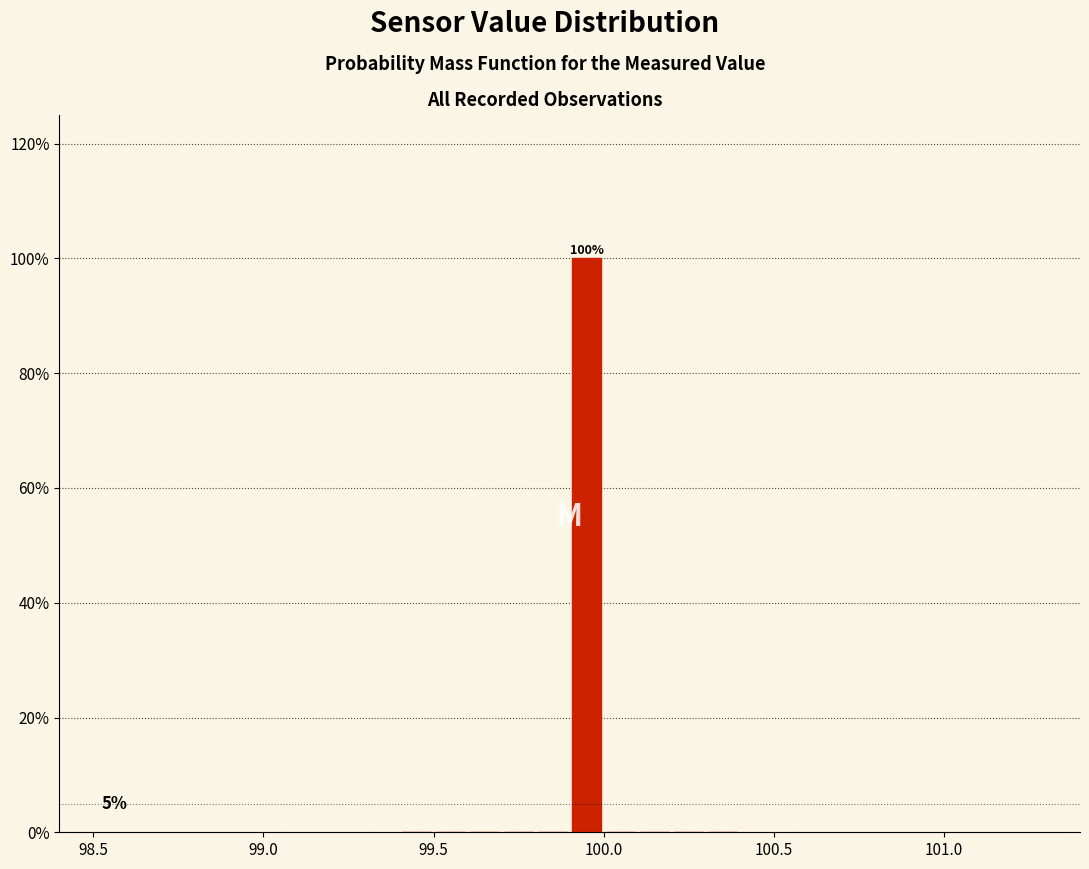

Read against the x-axis, roughly where is the centre of the tallest bar?

99.95